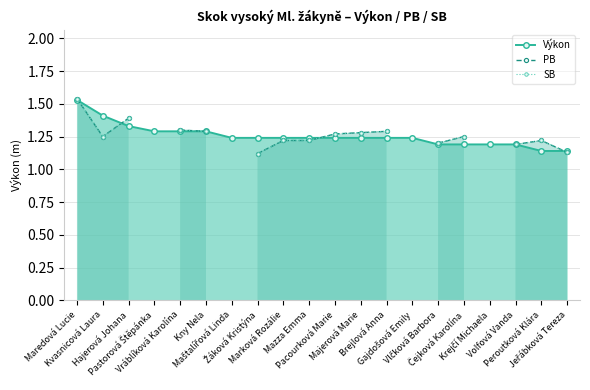

What are all the series names shown in the legend?

Výkon, PB, SB